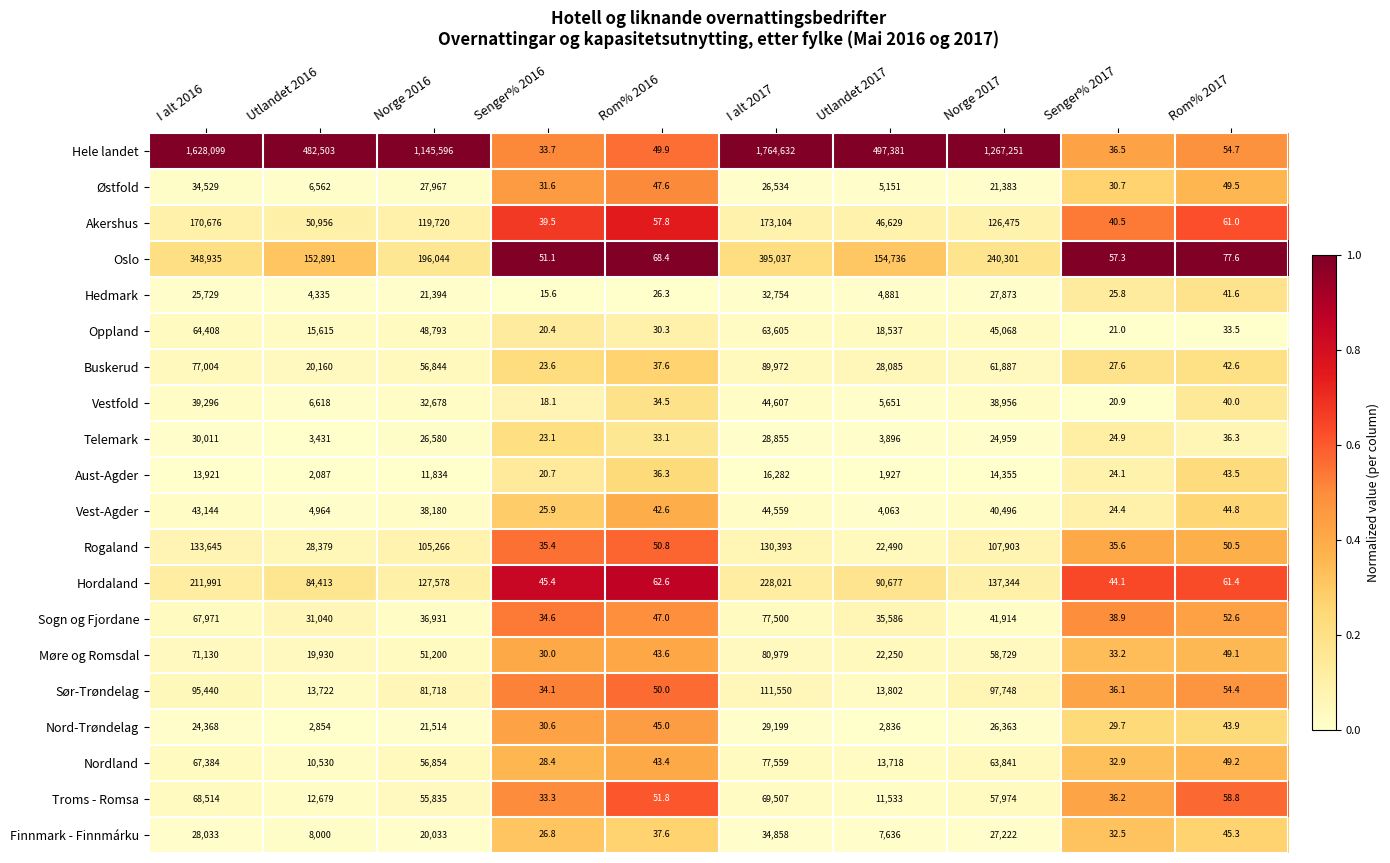

How many categories are shown in the chart?

10